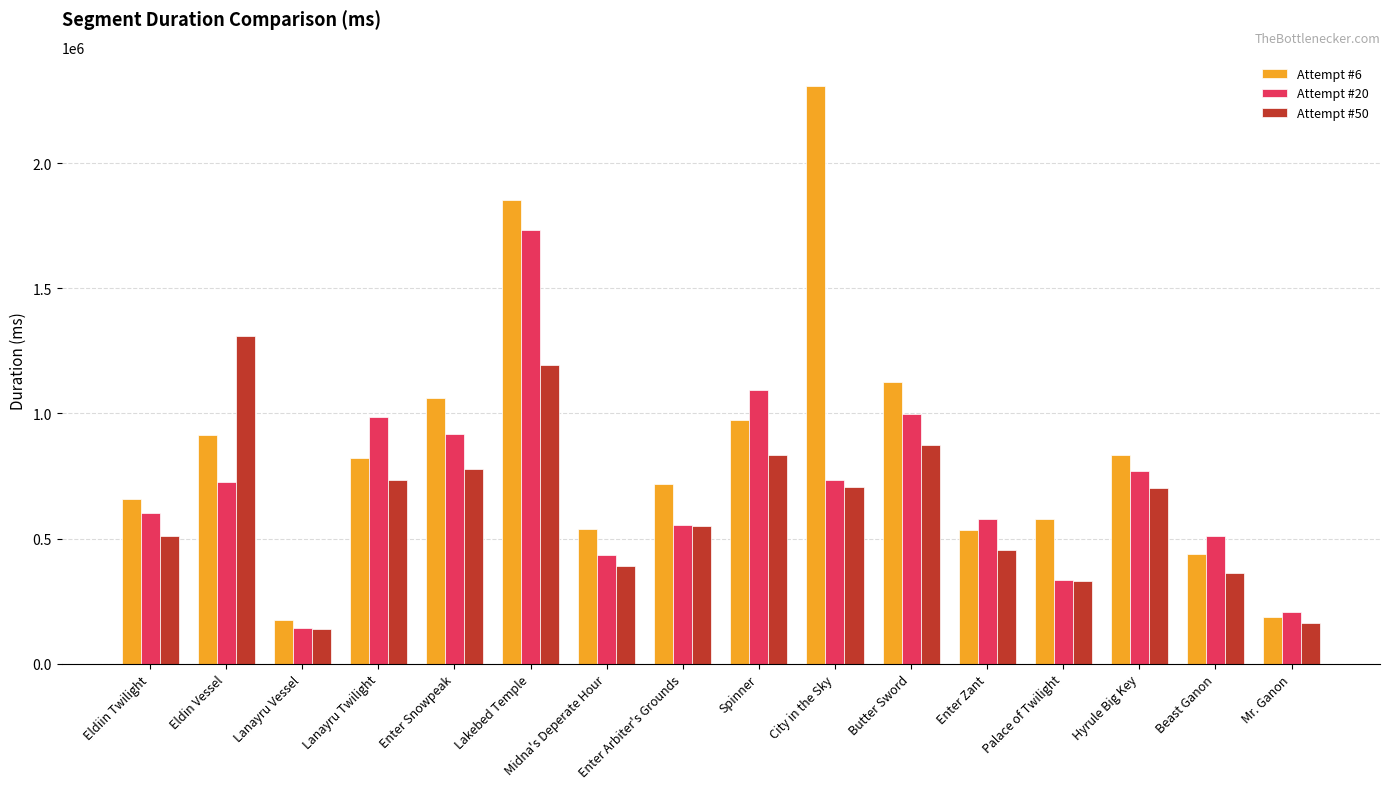

What is the sum of the Attempt #6 values at Hyrule Big Key and Palace of Twilight?

1413029